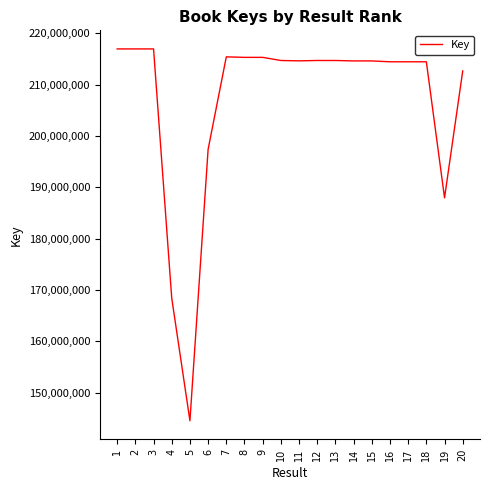

Where is the data nearest to the value 180739838?

19